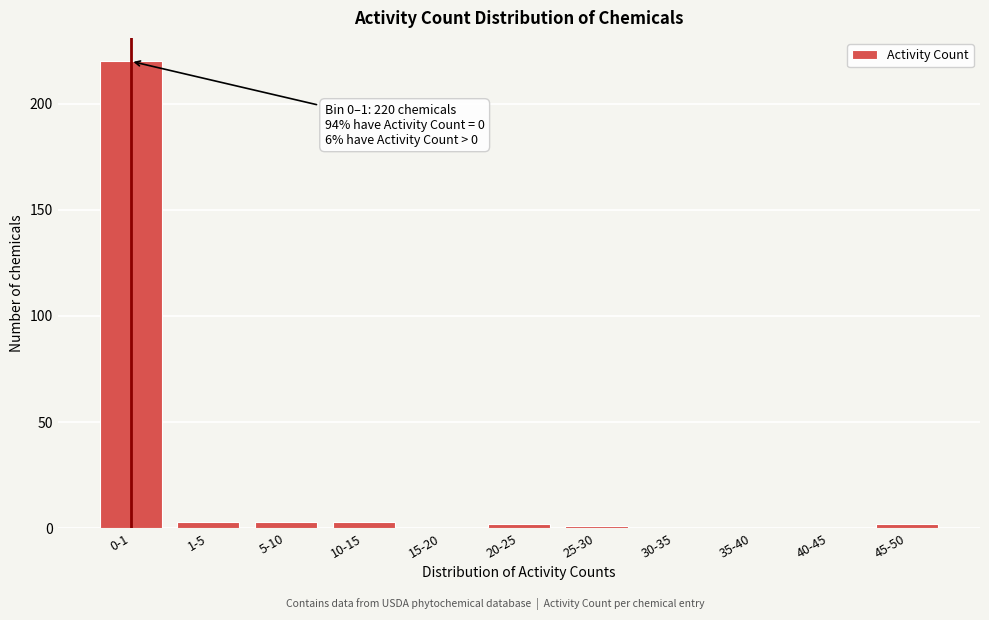

Reading left to right, what are all the values shown in this chart?

0-1=220	1-5=3	5-10=3	10-15=3	15-20=0	20-25=2	25-30=1	30-35=0	35-40=0	40-45=0	45-50=2